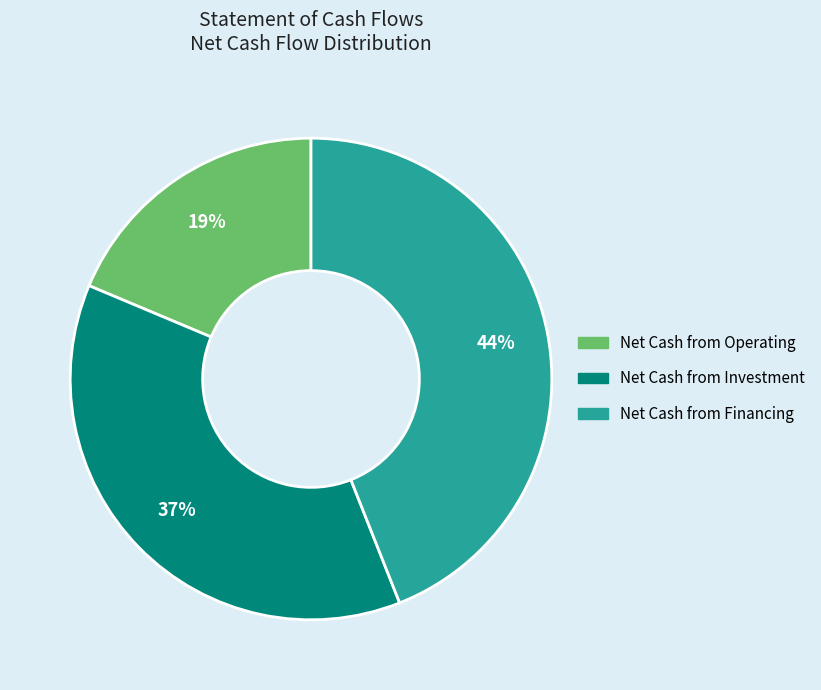

Is there a majority slice in this chart?

No